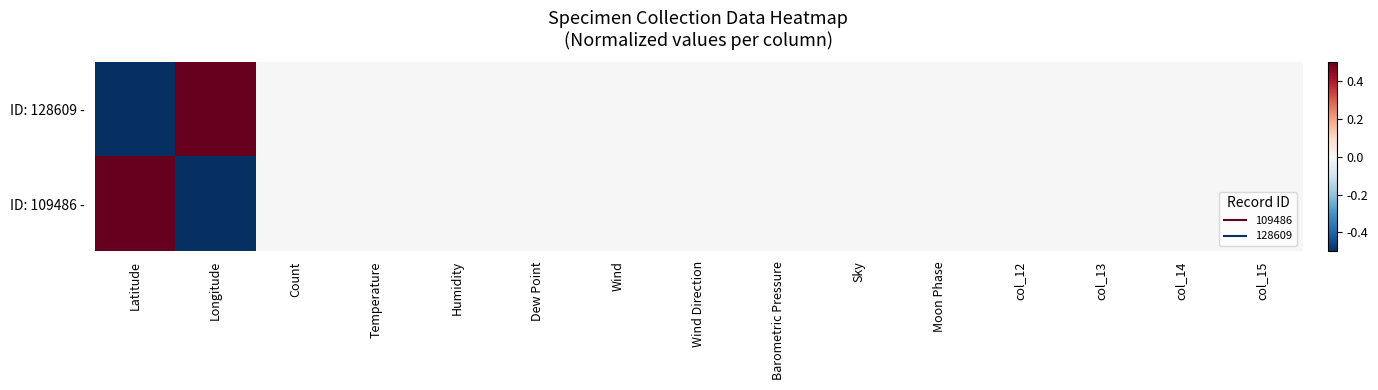

At col_14, list the series in order from largest to smallest.

ID: 109486 -, ID: 128609 -